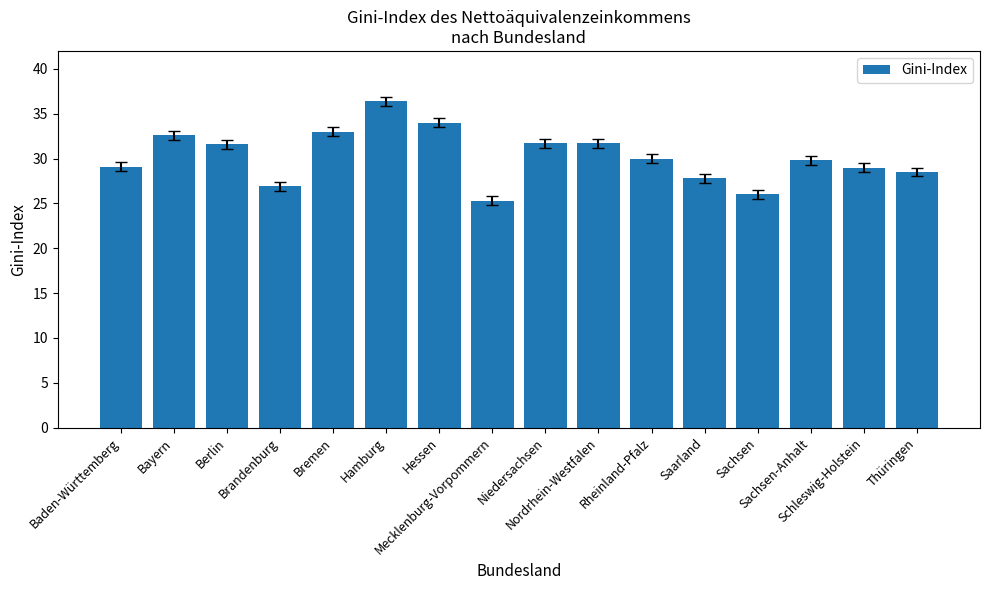

Where does the data first go above 30?

Bayern